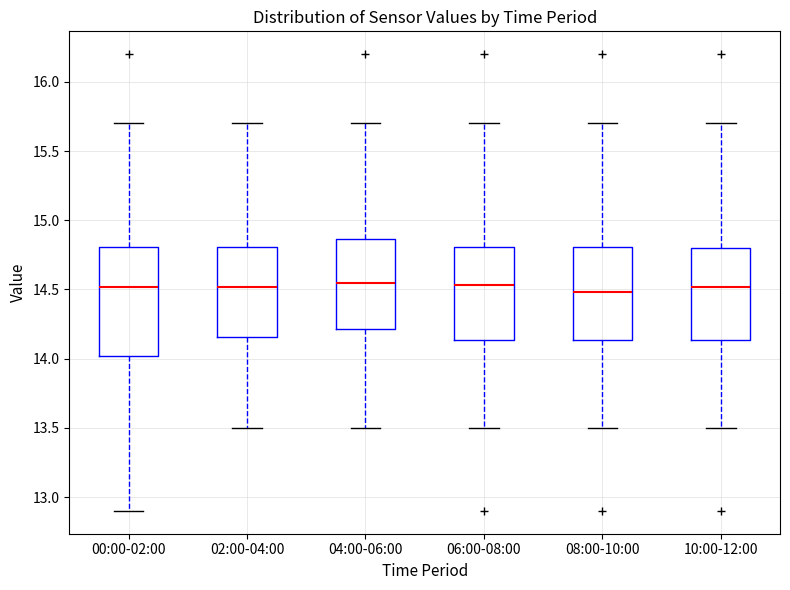

Reading left to right, transcribe this box plot: for each box, give where its median line is, the range the box spans, and where its two whiskers end, as read against the y-axis. The values are not printed on the chart, so give them approximately, as read against the axis.

00:00-02:00: median 14.50, box 14.00 to 14.80, whiskers 12.90 to 15.70
02:00-04:00: median 14.50, box 14.15 to 14.80, whiskers 13.50 to 15.70
04:00-06:00: median 14.55, box 14.20 to 14.85, whiskers 13.50 to 15.70
06:00-08:00: median 14.55, box 14.15 to 14.80, whiskers 13.50 to 15.70
08:00-10:00: median 14.50, box 14.15 to 14.80, whiskers 13.50 to 15.70
10:00-12:00: median 14.50, box 14.15 to 14.80, whiskers 13.50 to 15.70